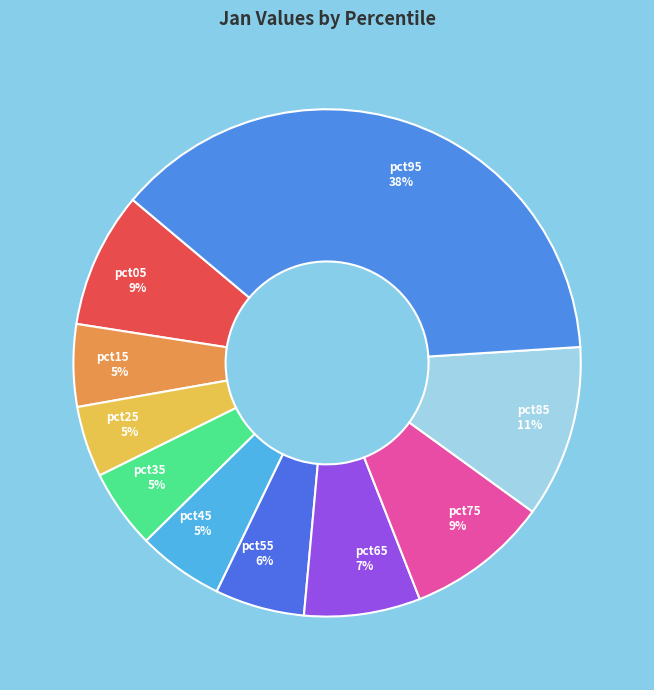

To the nearest percent, what percentage of the pie is pct25?

5%